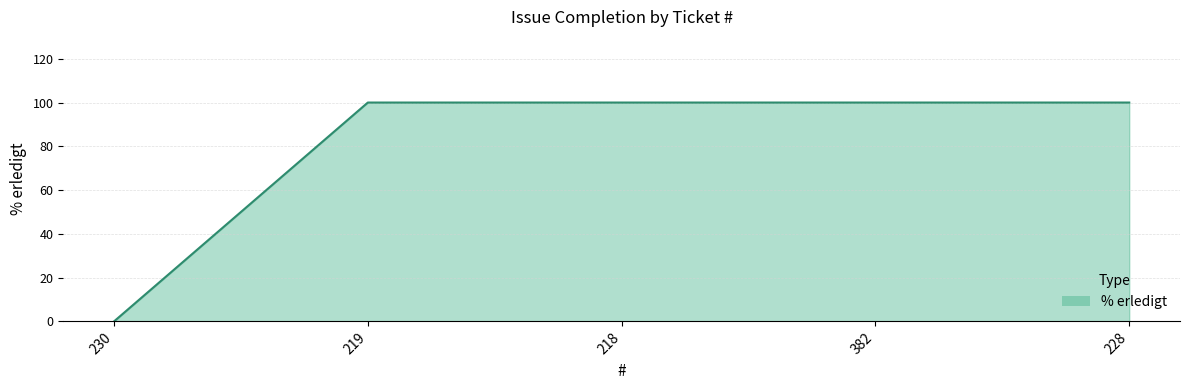

What is the difference between the second highest and minimum values?

100